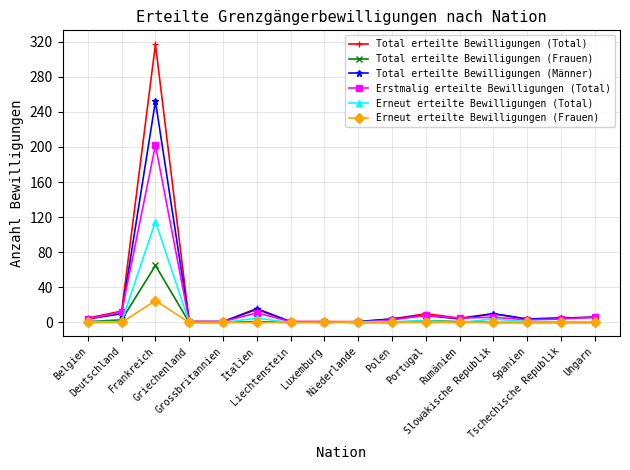

What is the label of the 13th point from the right?

Griechenland